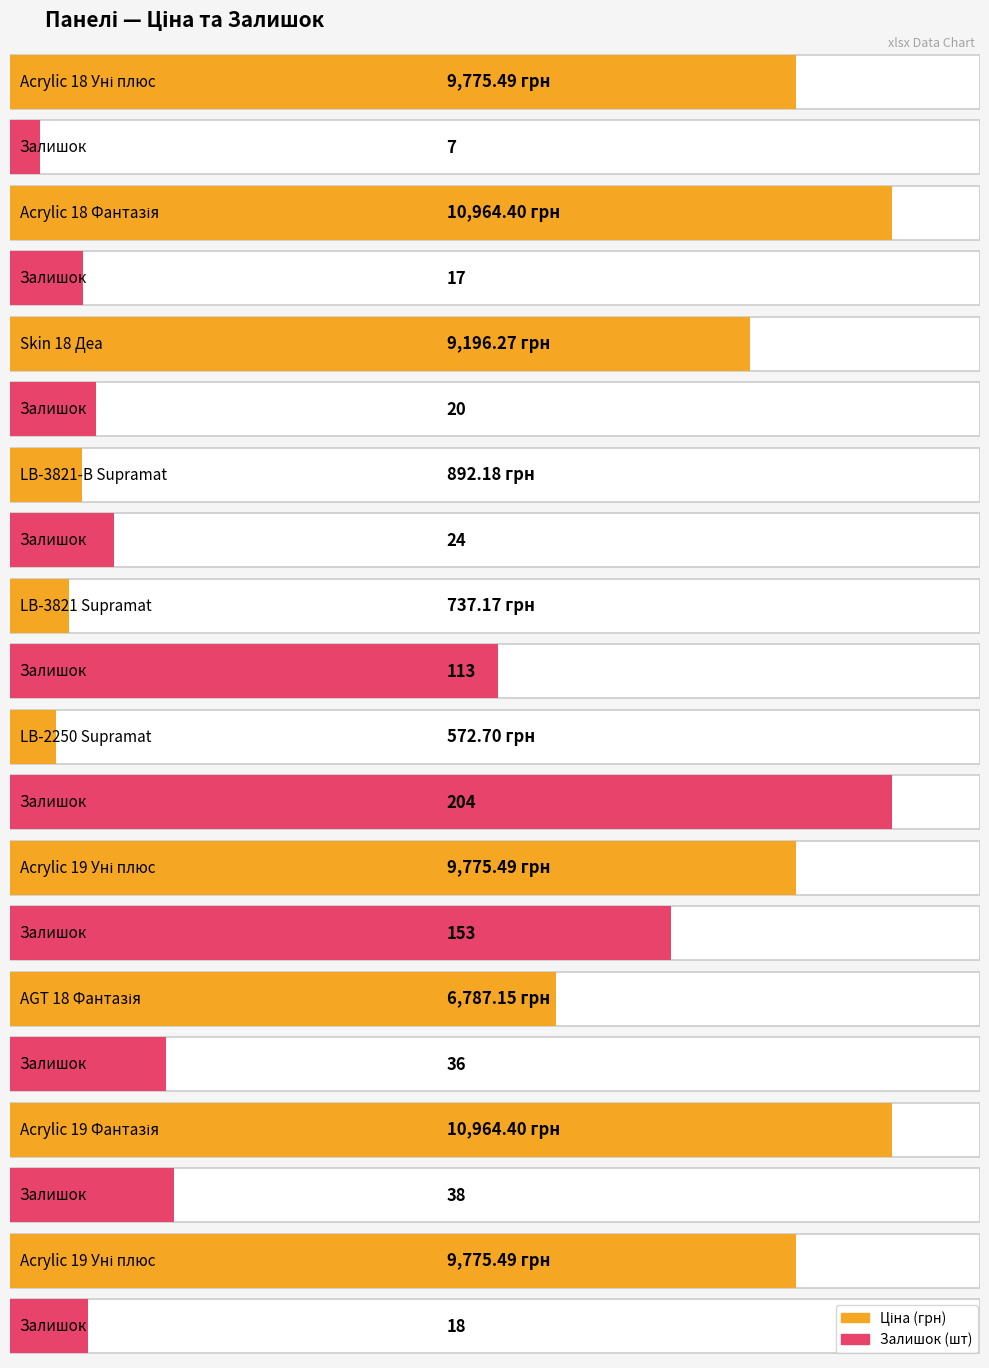

Which series has the largest total across all categories?

Ціна